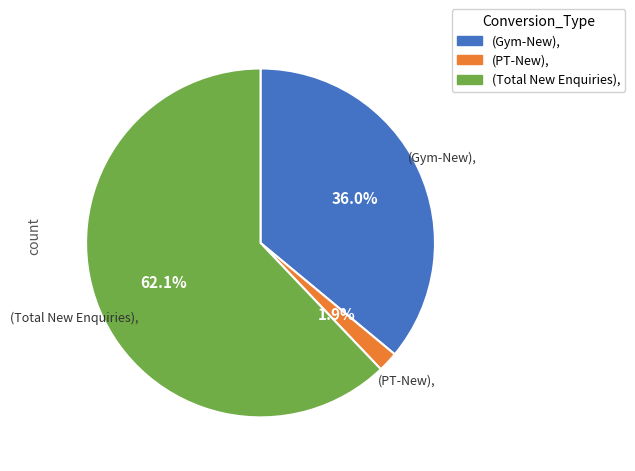

Do (Total New Enquiries), and (Gym-New), together represent more than half of the pie?

Yes